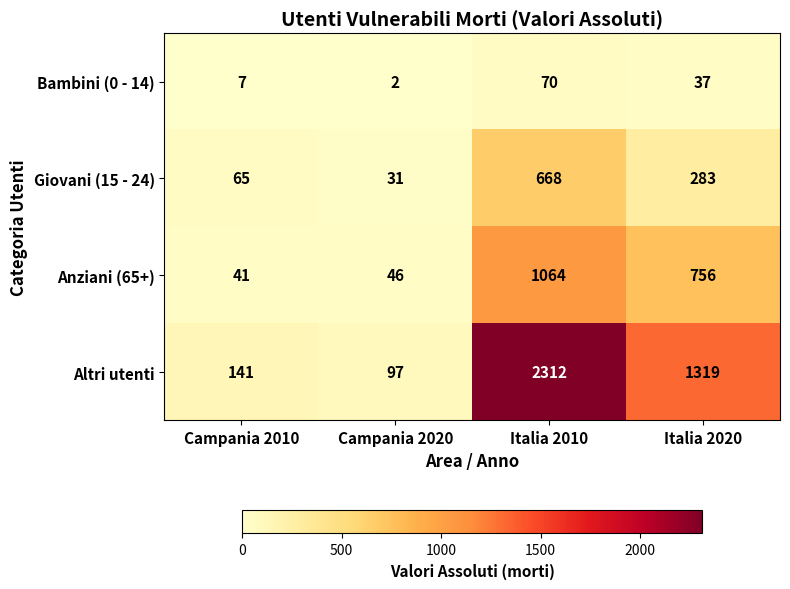

At how many categories does at least one series exceed 346?

2